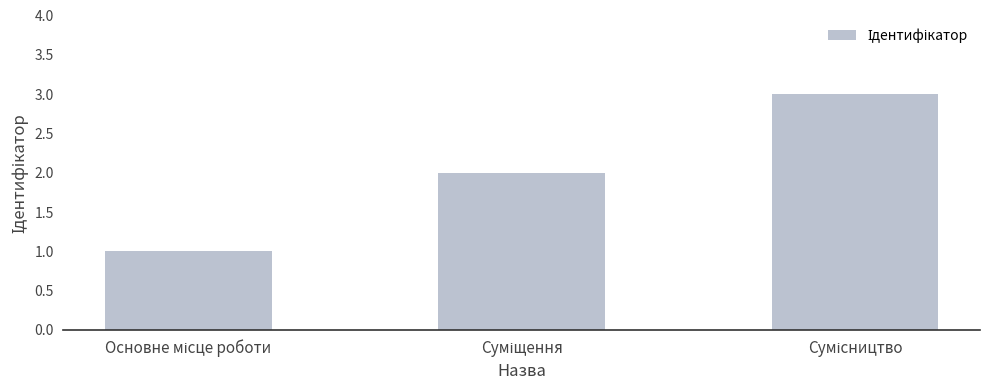

What is the maximum value shown in the chart?

3